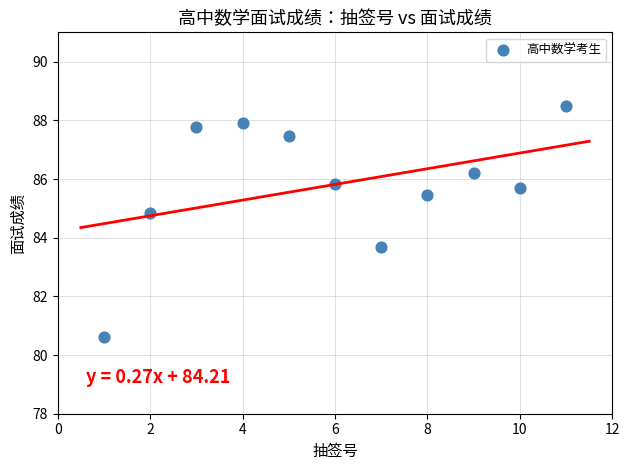

What is the average Y value?

85.8